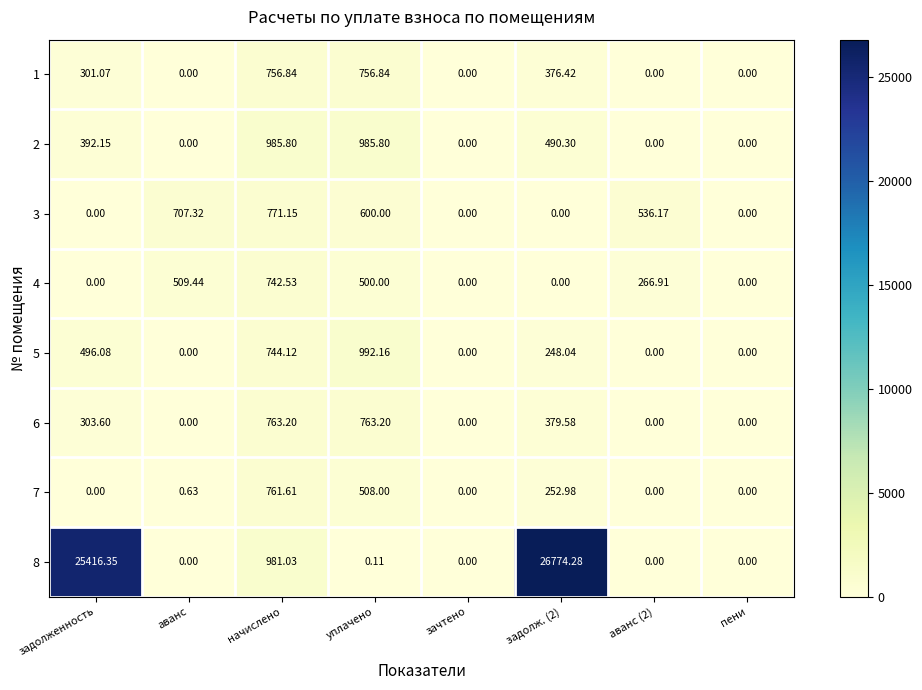

At which label is 5 closest to 496?

задолженность